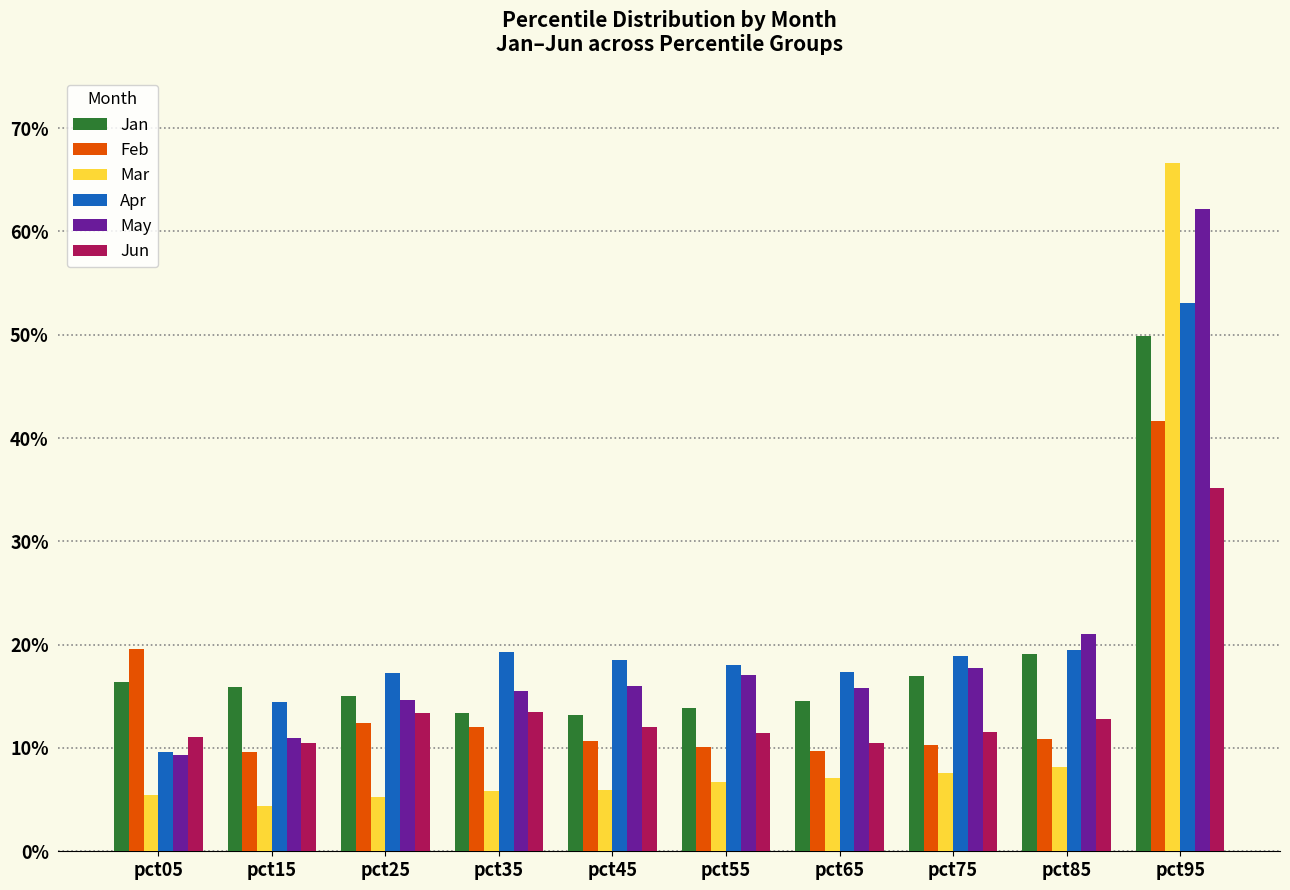

At which category does the chart reach its minimum across all series?

pct15